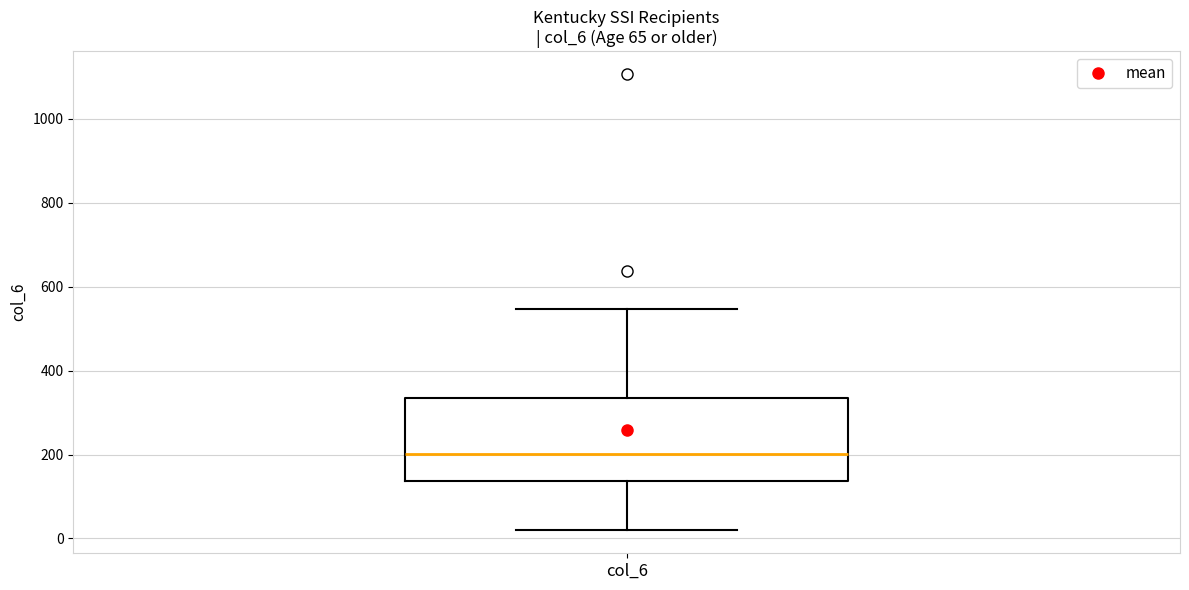

Read this box plot against the y-axis: the position of the median line, the range covered by the box, and the ends of both whiskers. The values are not printed on the chart, so give them approximately, as read against the axis.

median 200, box 140 to 340, whiskers 20 to 540